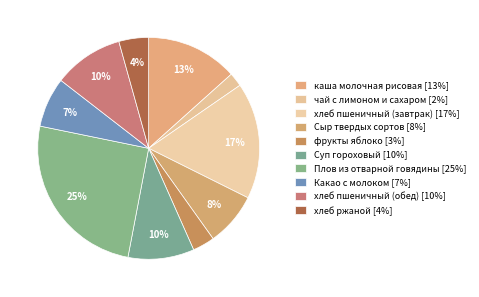

Between Какао с молоком and фрукты яблоко, which is larger?

Какао с молоком